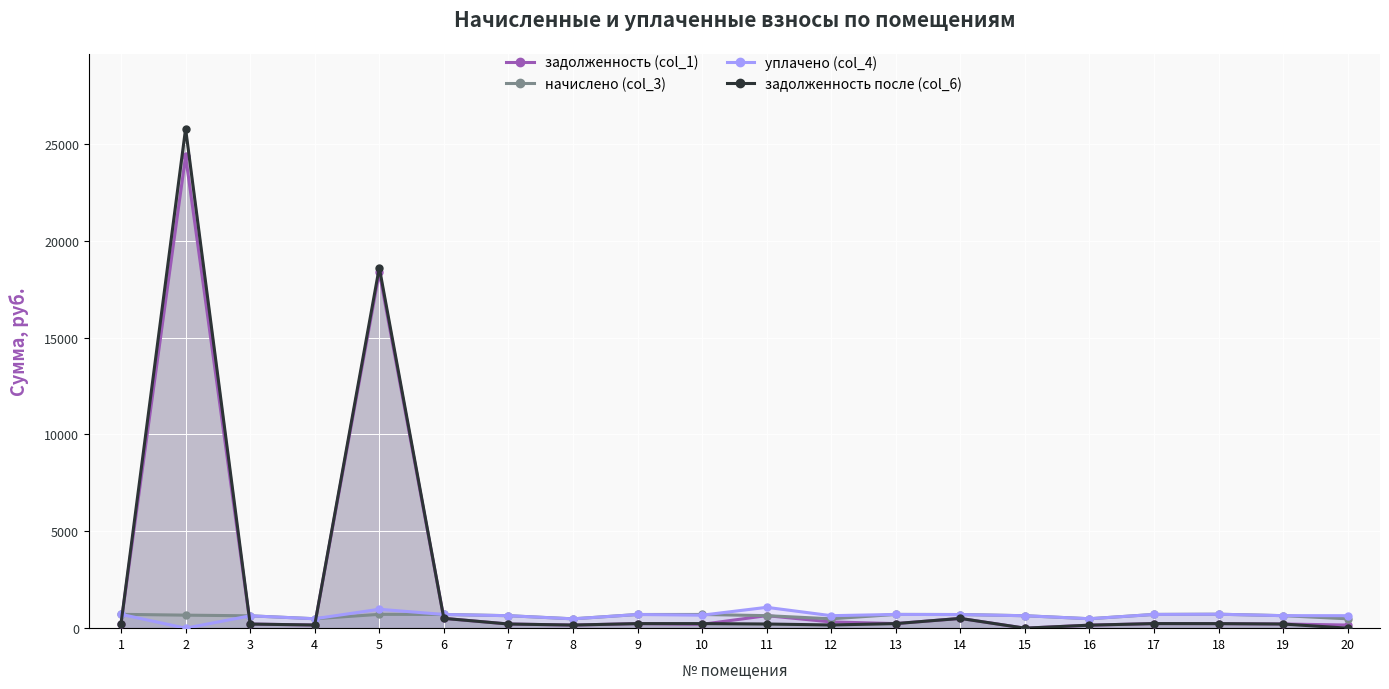

At which category does the chart reach its minimum across all series?

15